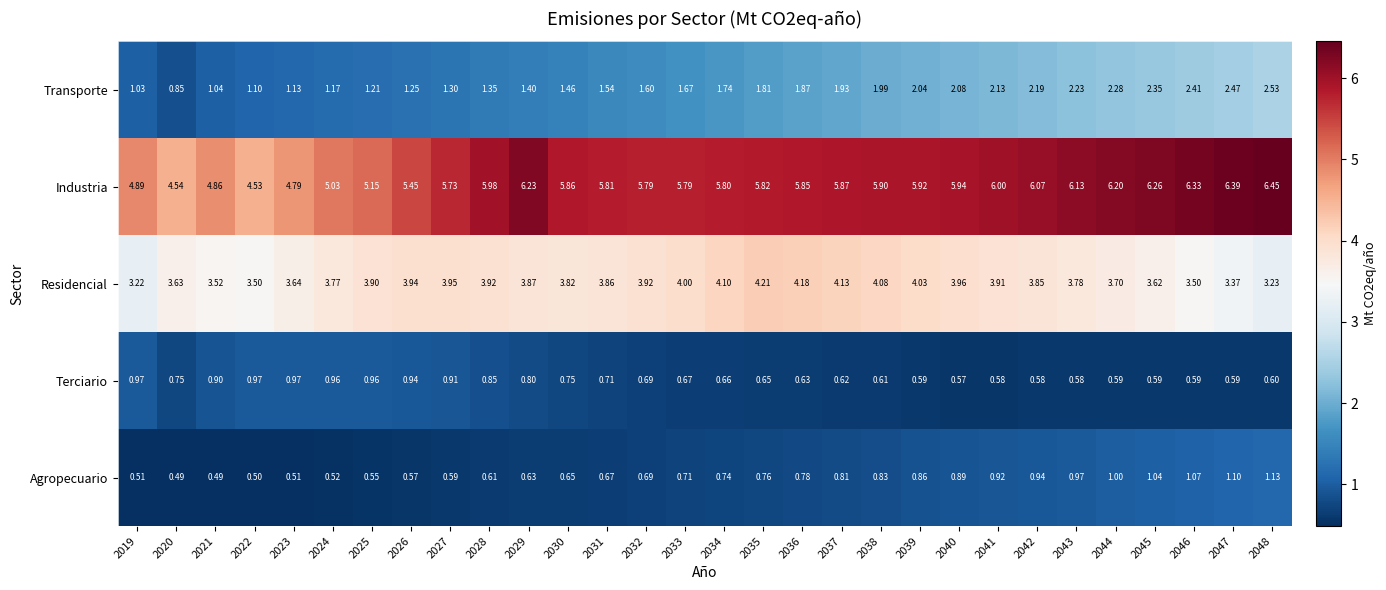

At which category is the sum across all series the highest?

2048